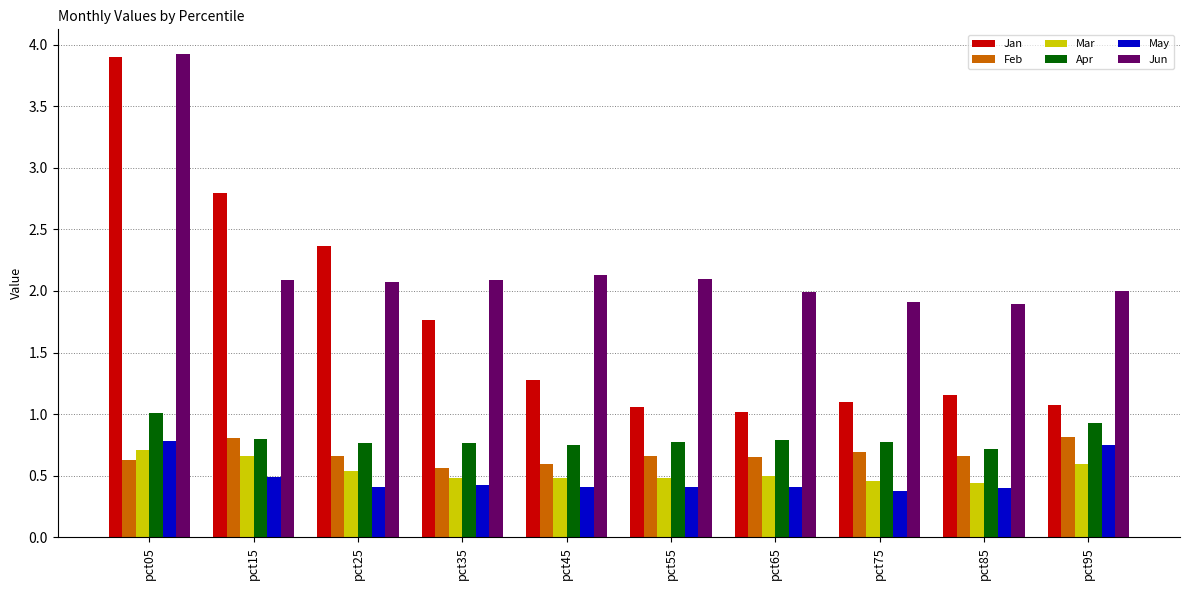

Which series has the largest total across all categories?

Jun